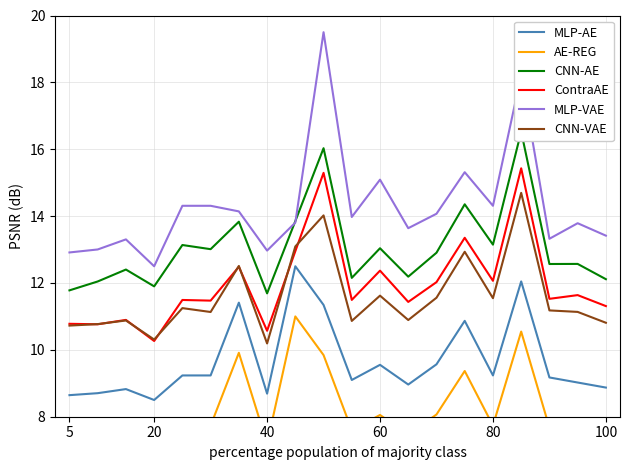

True or false: MLP-AE and MLP-VAE intersect in this chart.

False